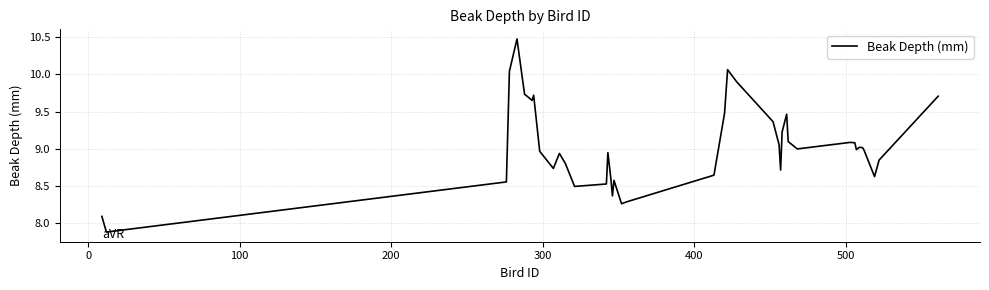

What is the difference between the maximum and minimum values?

2.6